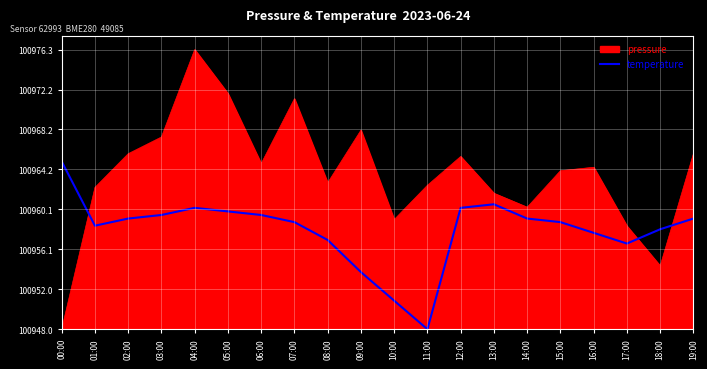

Which label corresponds to the largest value in the chart?

04:00